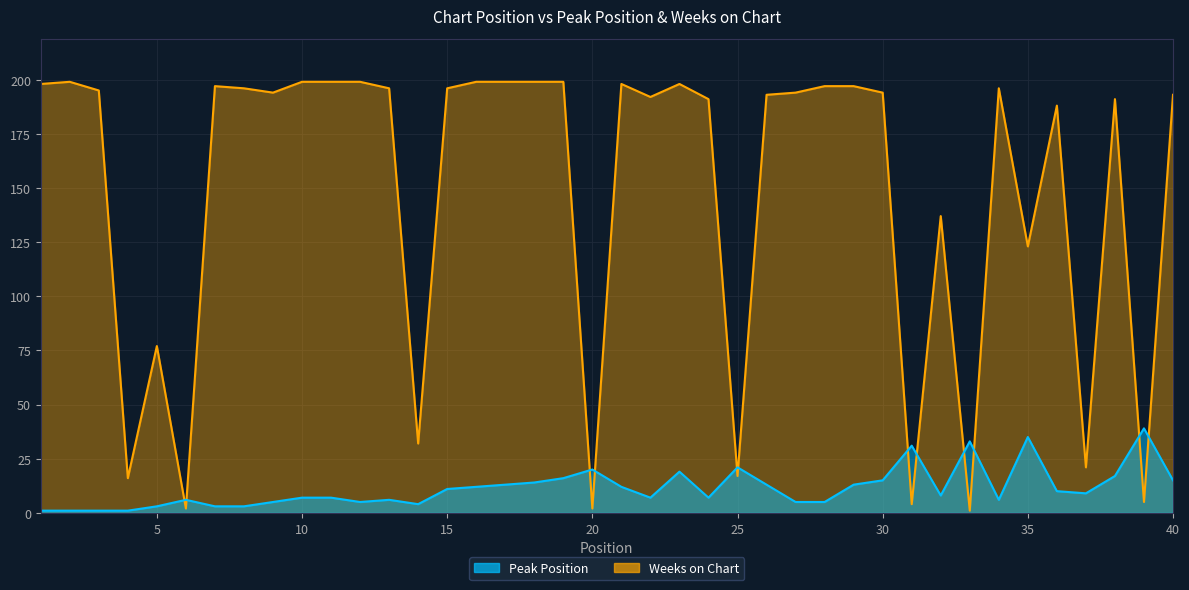

Which category has the highest value in the Weeks on Chart series?

2